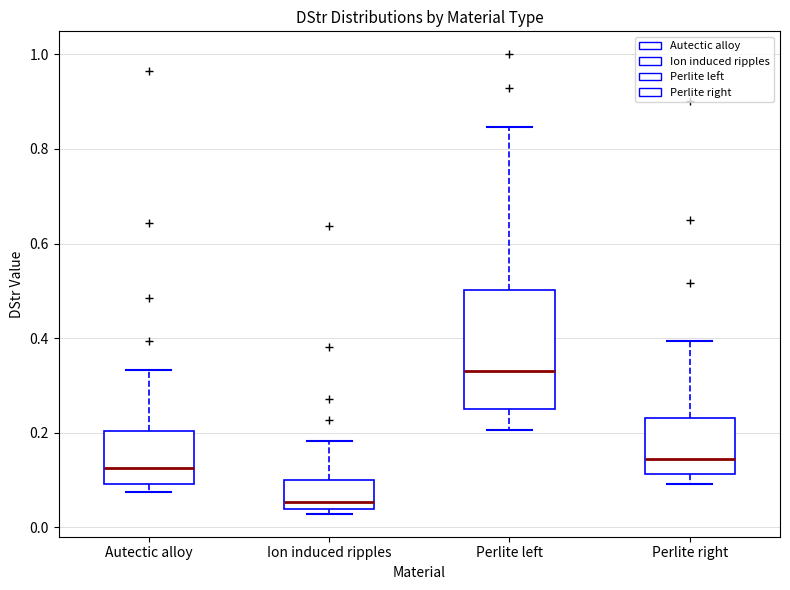

Reading left to right, transcribe this box plot: for each box, give where its median line is, the range the box spans, and where its two whiskers end, as read against the y-axis. The values are not printed on the chart, so give them approximately, as read against the axis.

Autectic alloy: median 0.12, box 0.10 to 0.20, whiskers 0.08 to 0.34
Ion induced ripples: median 0.06, box 0.04 to 0.10, whiskers 0.02 to 0.18
Perlite left: median 0.34, box 0.26 to 0.50, whiskers 0.20 to 0.84
Perlite right: median 0.14, box 0.12 to 0.24, whiskers 0.10 to 0.40